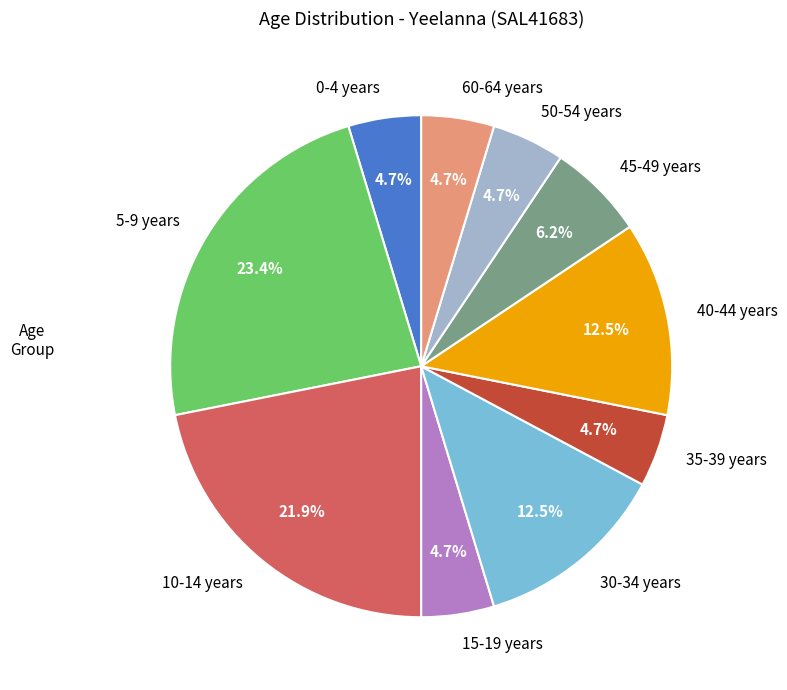

Does any single category account for the majority?

No